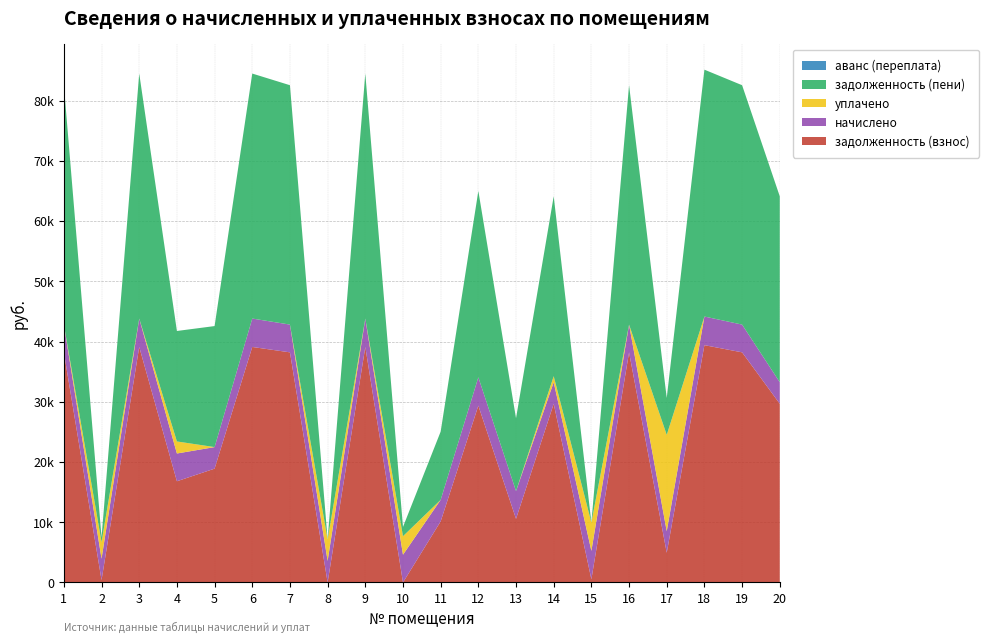

Reading left to right, what are all the values shown in this chart?

задолженность (взнос): 38199.3	394.4	39095.8	16801.9	18895.8	39095.8	38200.3	0.0	39095.8	0.0	10138.8	29349.4	10560.0	29665.0	523.5	38200.3	4927.7	39394.1	38200.3	29665.0
начислено: 4608.0	3549.6	4716.0	4608.0	3578.4	4716.0	4608.0	3578.4	4716.0	4608.0	3578.4	4716.0	4608.0	3578.4	4716.0	4608.0	3578.4	4752.0	4608.0	3578.4
уплачено: 0.0	2760.8	0.0	2000.0	0.0	0.0	0.0	3580.0	0.0	3072.5	0.0	0.0	0.0	1000.0	4715.5	0.0	16000.0	0.0	0.0	0.0
задолженность (пени): 39735.3	788.8	40667.8	18337.9	20088.6	40667.8	39736.3	0.0	40667.8	1536.0	11331.6	30921.4	12096.0	29857.8	0.0	39736.3	6120.5	40978.1	39736.3	30857.8
аванс (переплата): 0.0	0.0	0.0	0.0	0.0	0.0	0.0	1.2	0.0	0.0	0.0	0.0	0.0	0.0	0.0	0.0	0.0	0.0	0.0	0.0